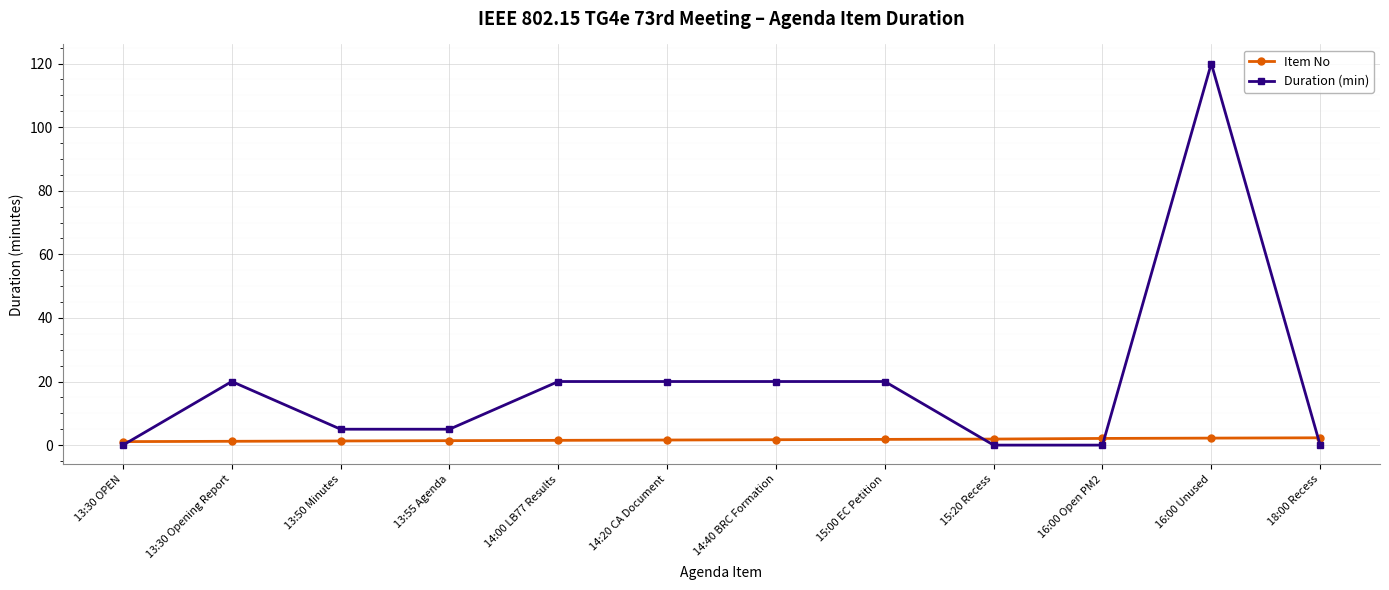

Rank the series by their average value, from lowest to highest.

Item No, Duration (min)